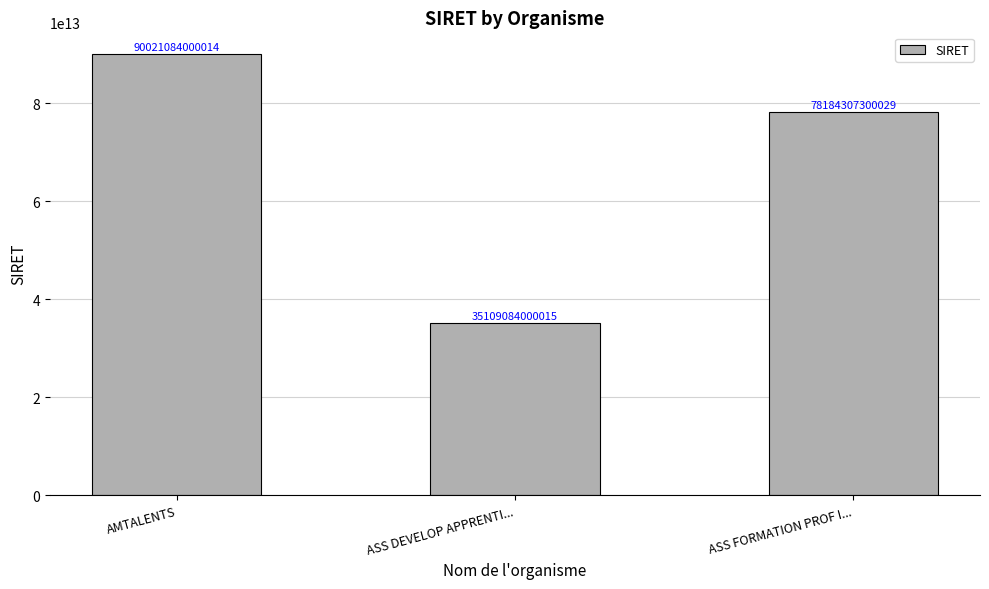

Which has a higher value, AMTALENTS or ASS FORMATION PROF I...?

AMTALENTS